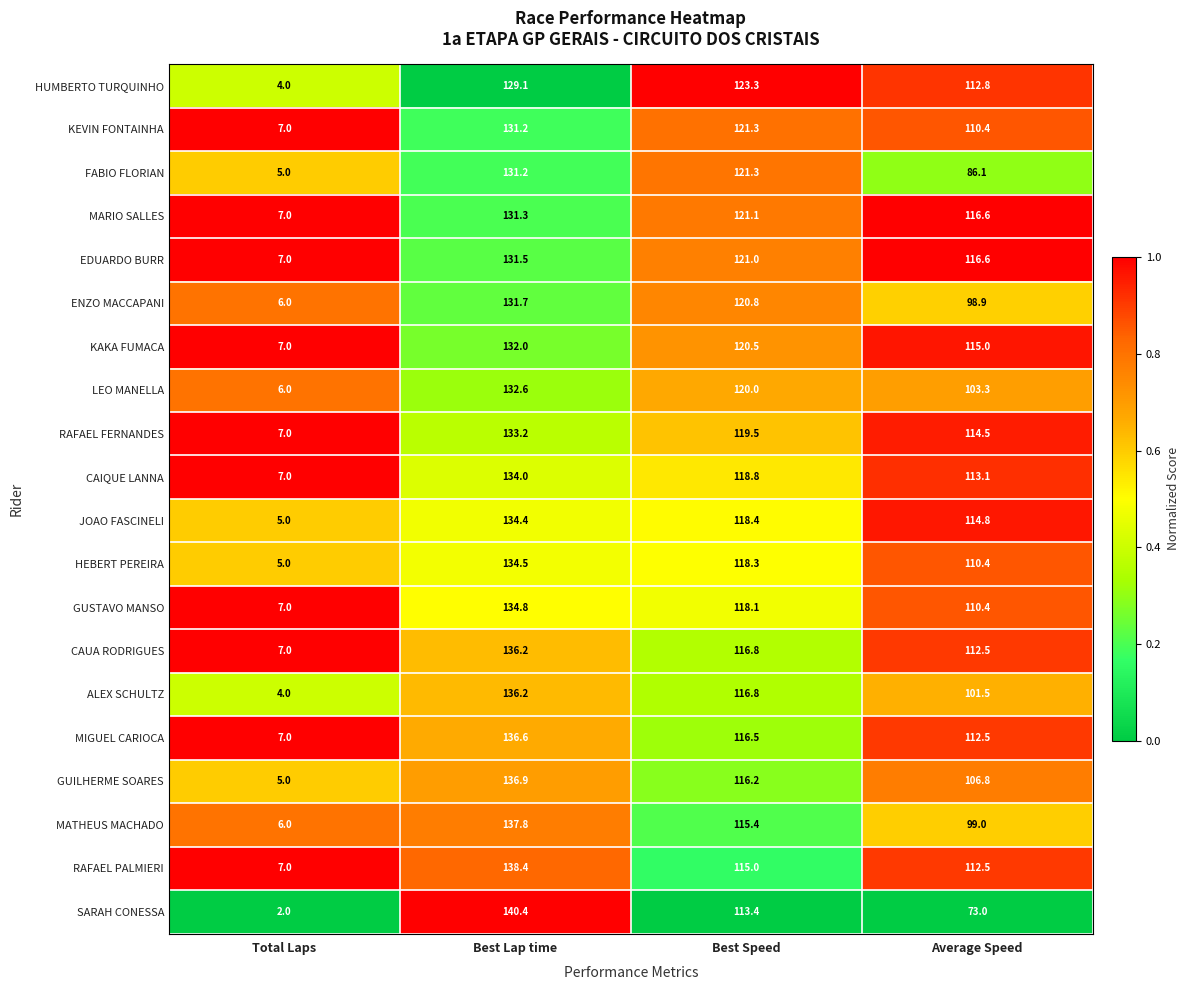

What is the sum of the ALEX SCHULTZ values at Best Lap time and Total Laps?

140.2